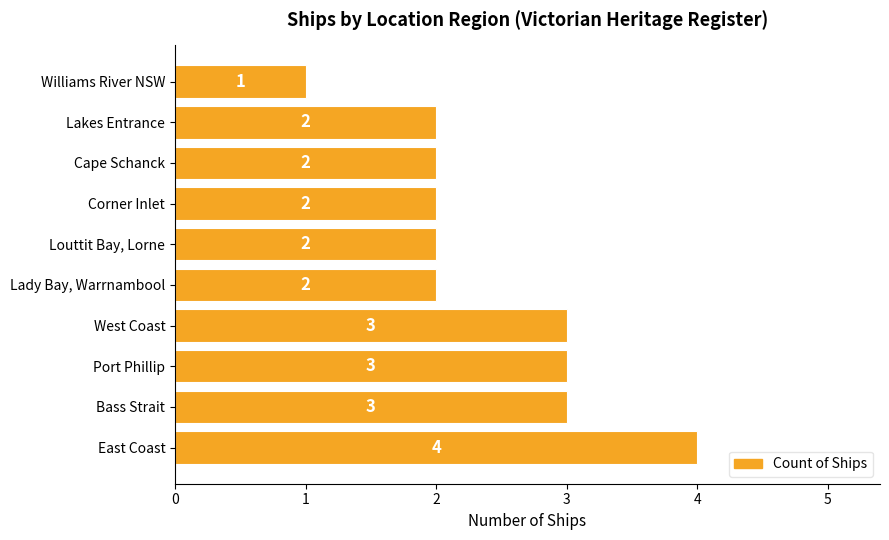

Approximately how many times larger is the value at West Coast compared to East Coast?

0.8